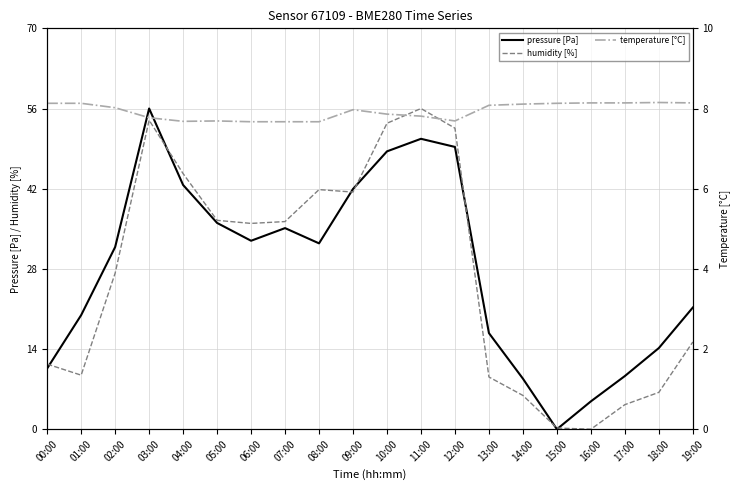

What is the label of the 4th point from the left?

03:00